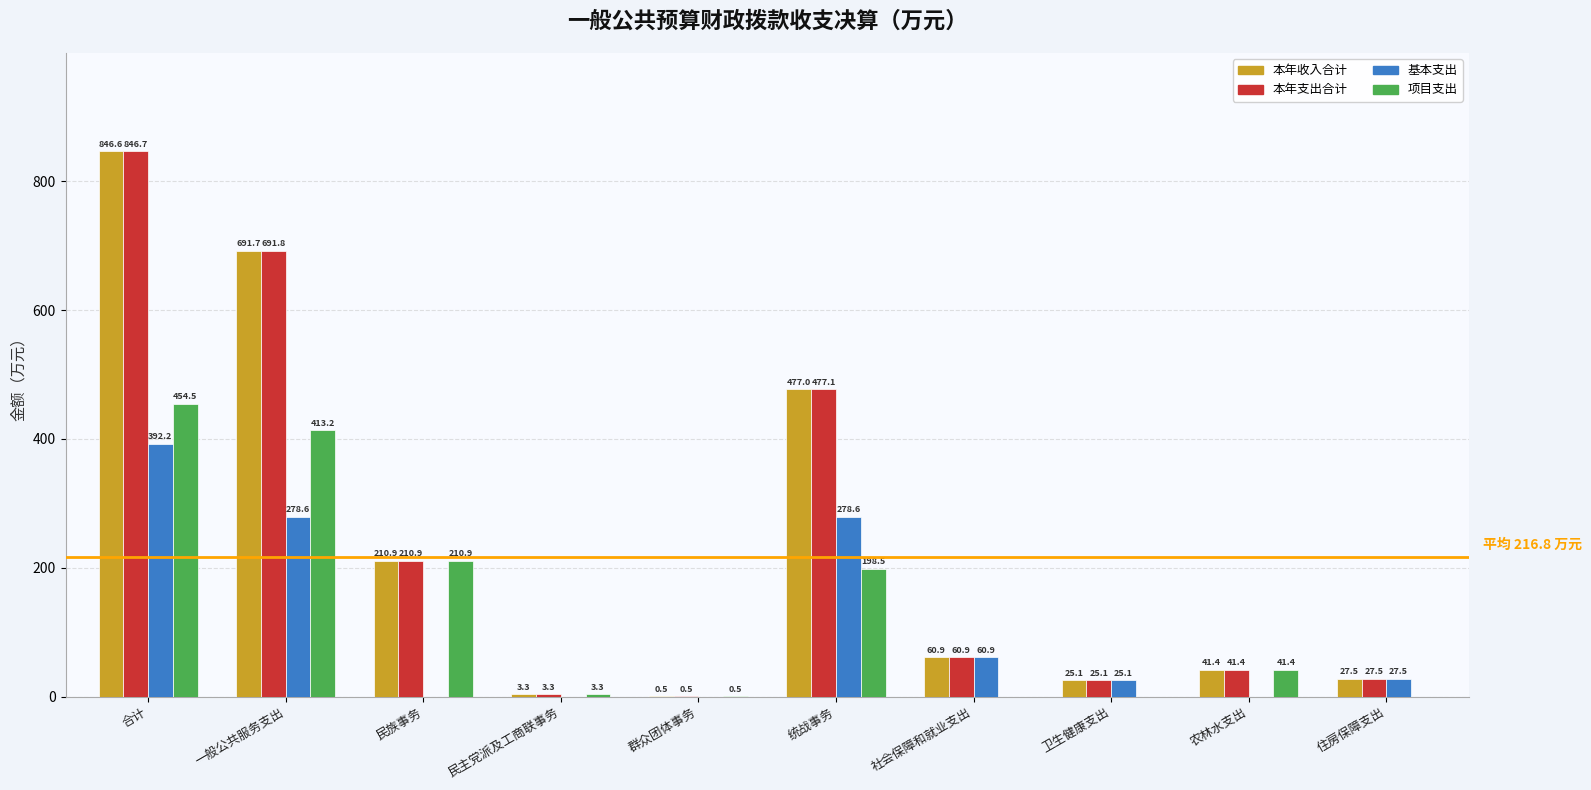

Which series changed the most between 统战事务 and 住房保障支出?

本年支出合计